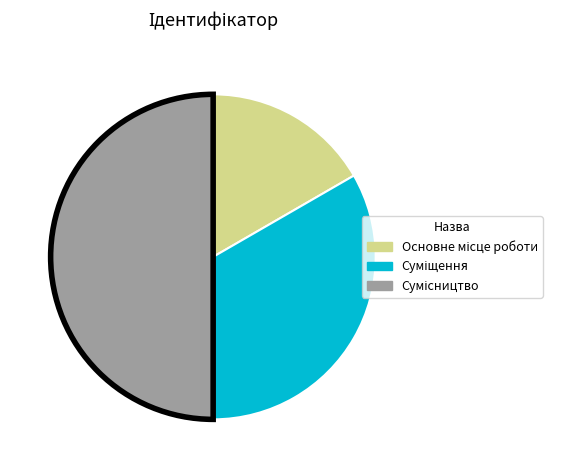

What portion of the pie excludes Суміщення?

66.7%